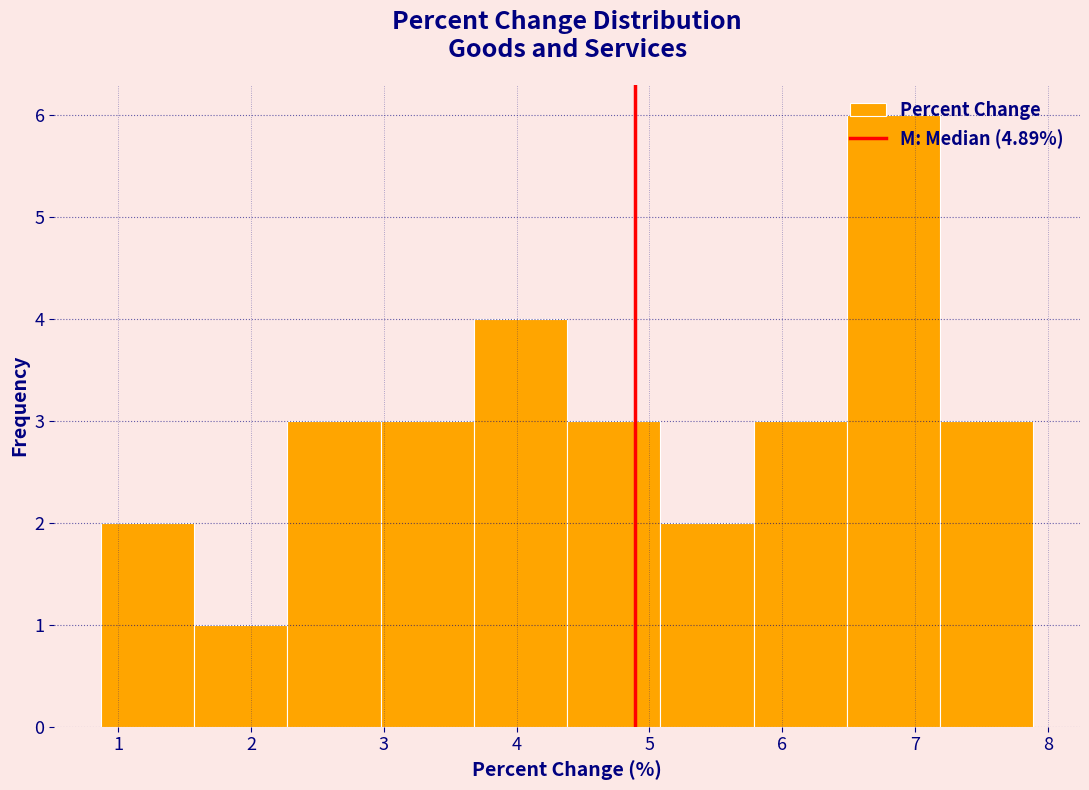

Reading left to right, list every bar in this chart as the range it spans on the x-axis followed by its height. Neither the bar edges nor the heights are printed on the chart, so give them approximately, as read against the axes.

0.9 to 1.6: 2
1.6 to 2.3: 1
2.3 to 3.0: 3
3.0 to 3.7: 3
3.7 to 4.4: 4
4.4 to 5.1: 3
5.1 to 5.8: 2
5.8 to 6.5: 3
6.5 to 7.2: 6
7.2 to 7.9: 3